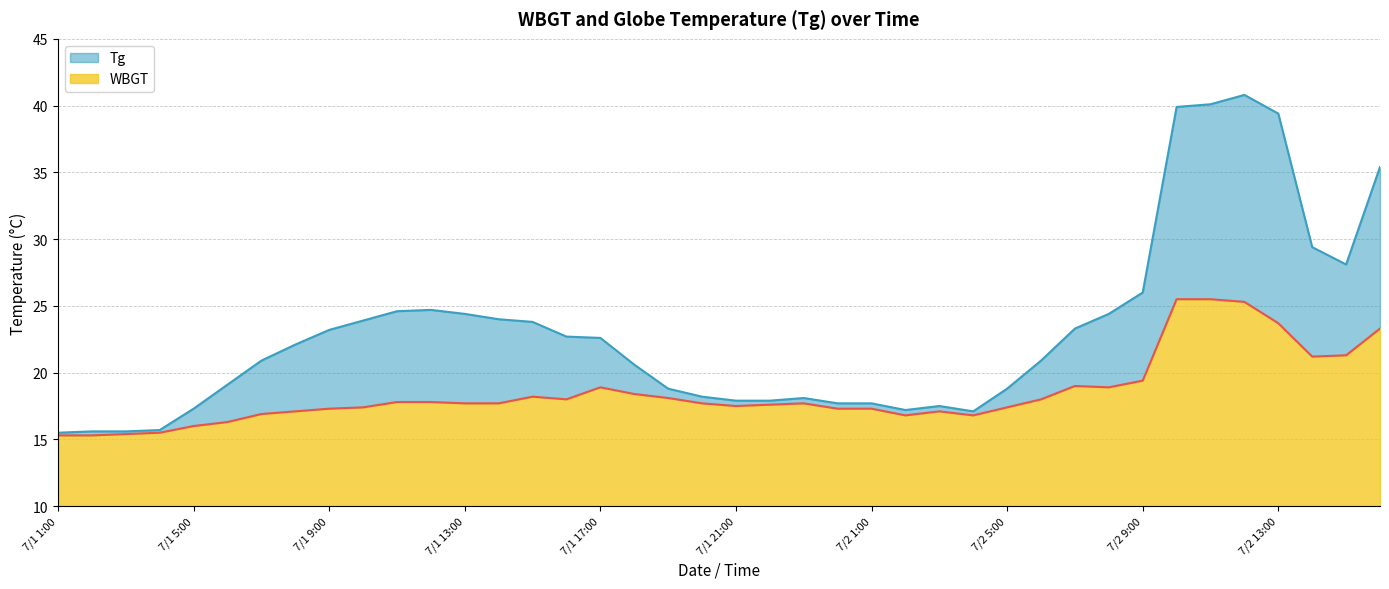

In WBGT, how many points are higher than both neighbors (excluding endpoints)?

5